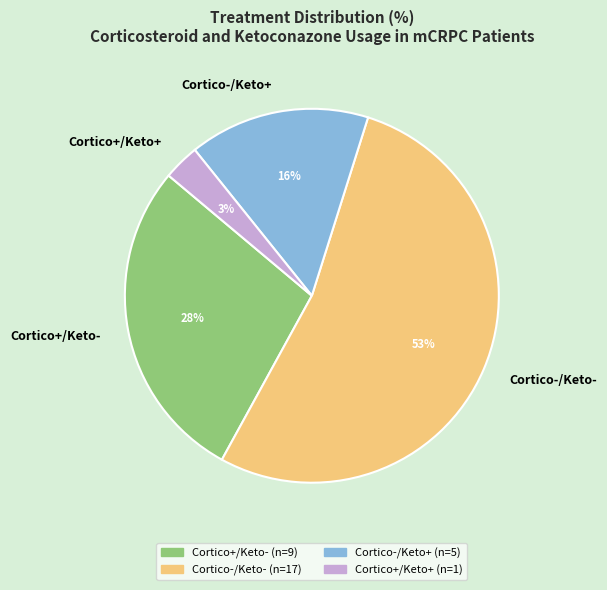

Is there any slice that represents more than half of the pie?

Yes